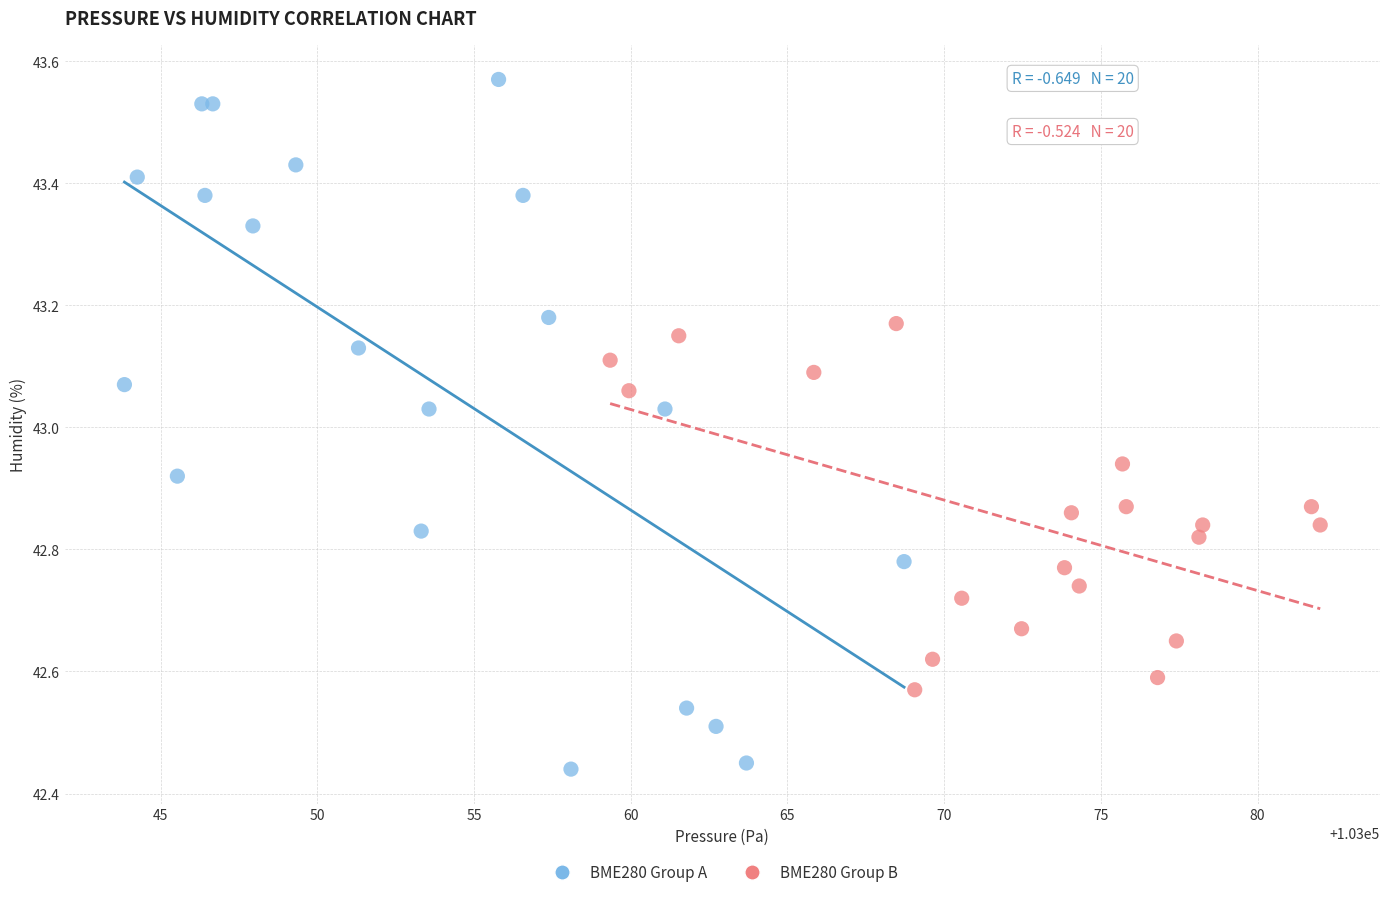

What are all the series names shown in the legend?

BME280 Group A, BME280 Group B